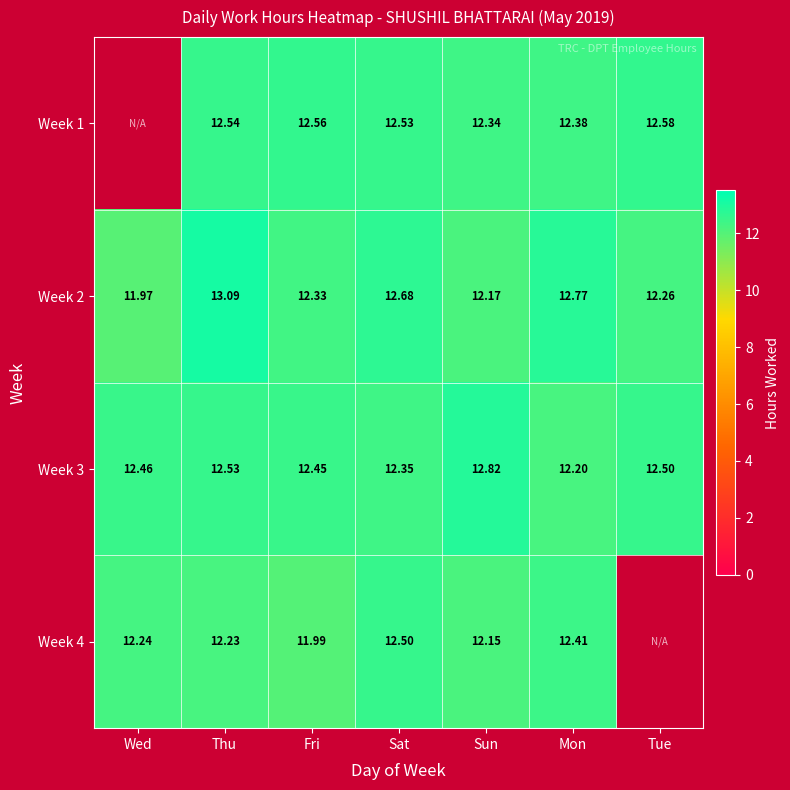

List the labels in order of Week 3 value, smallest first.

Mon, Sat, Fri, Wed, Tue, Thu, Sun